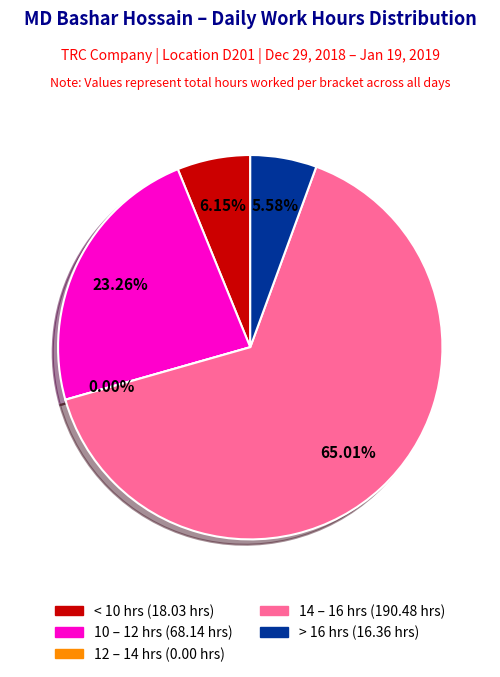

The Day 6 slice represents 15% of the pie. True or false?

False